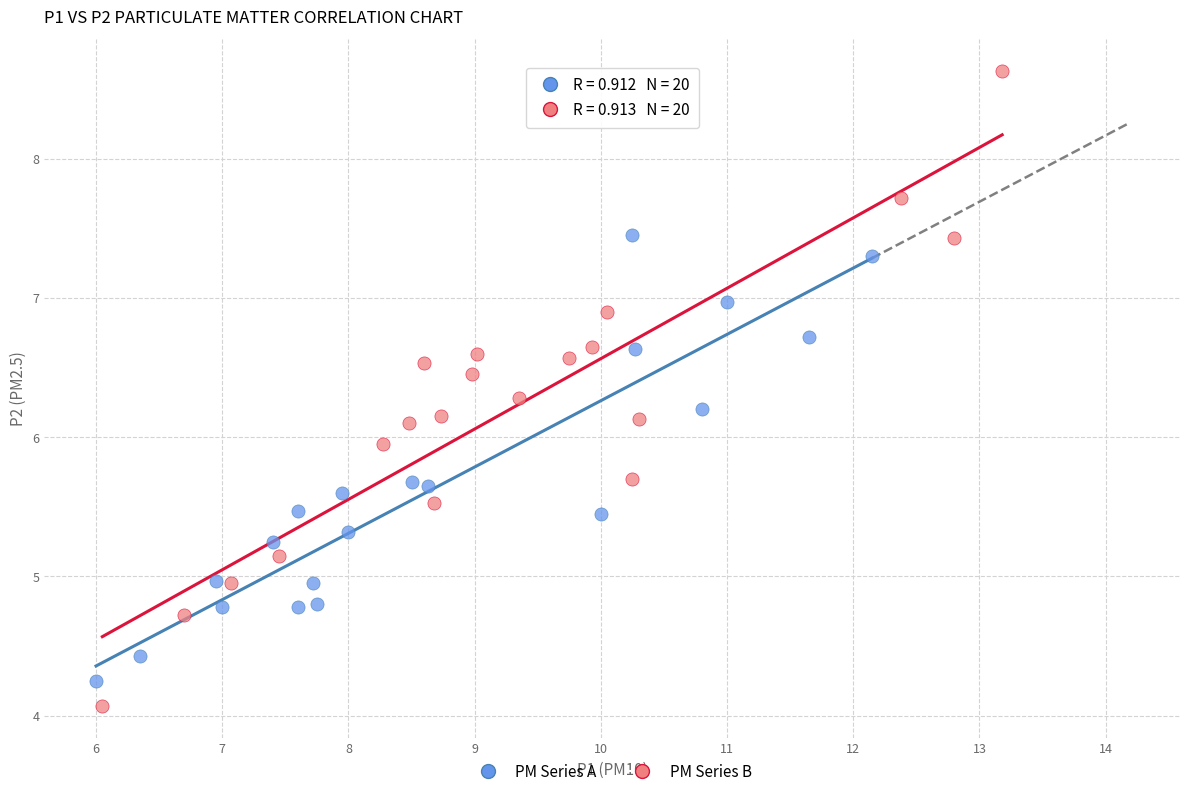

Which series has the widest spread of Y values?

PM Series B